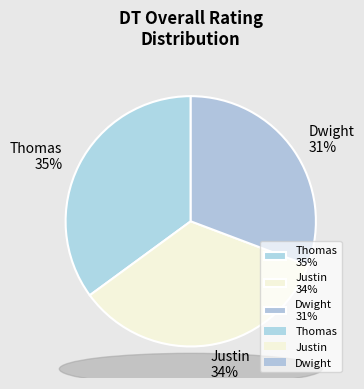

To the nearest percent, what is the average slice percentage?

33%